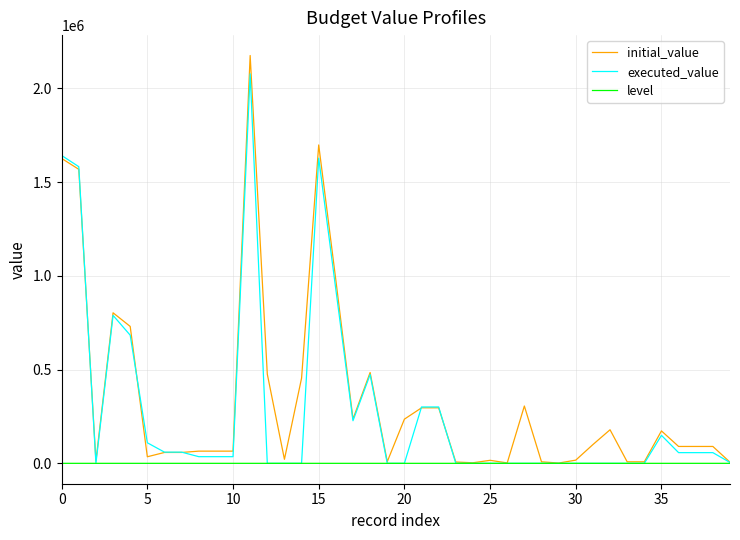

What is the minimum value for level?

1.0